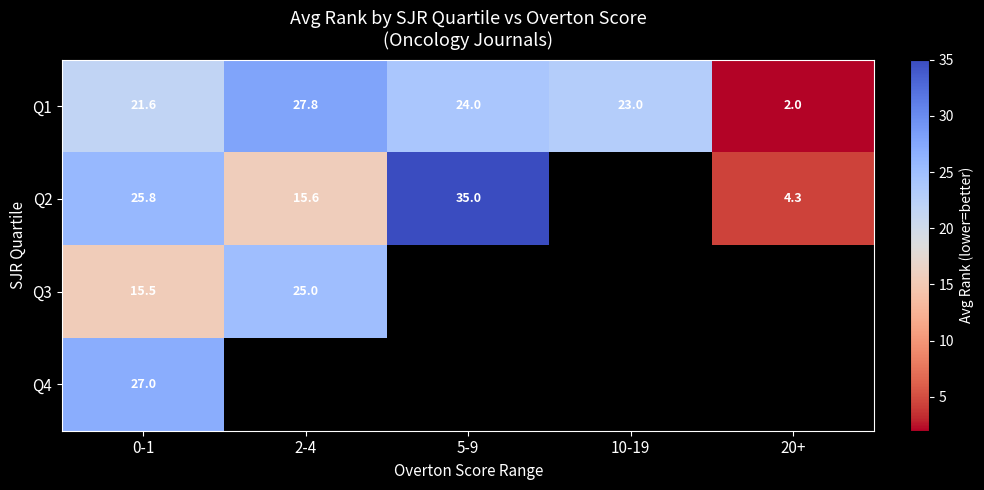

What is the maximum value for Q1?

27.8